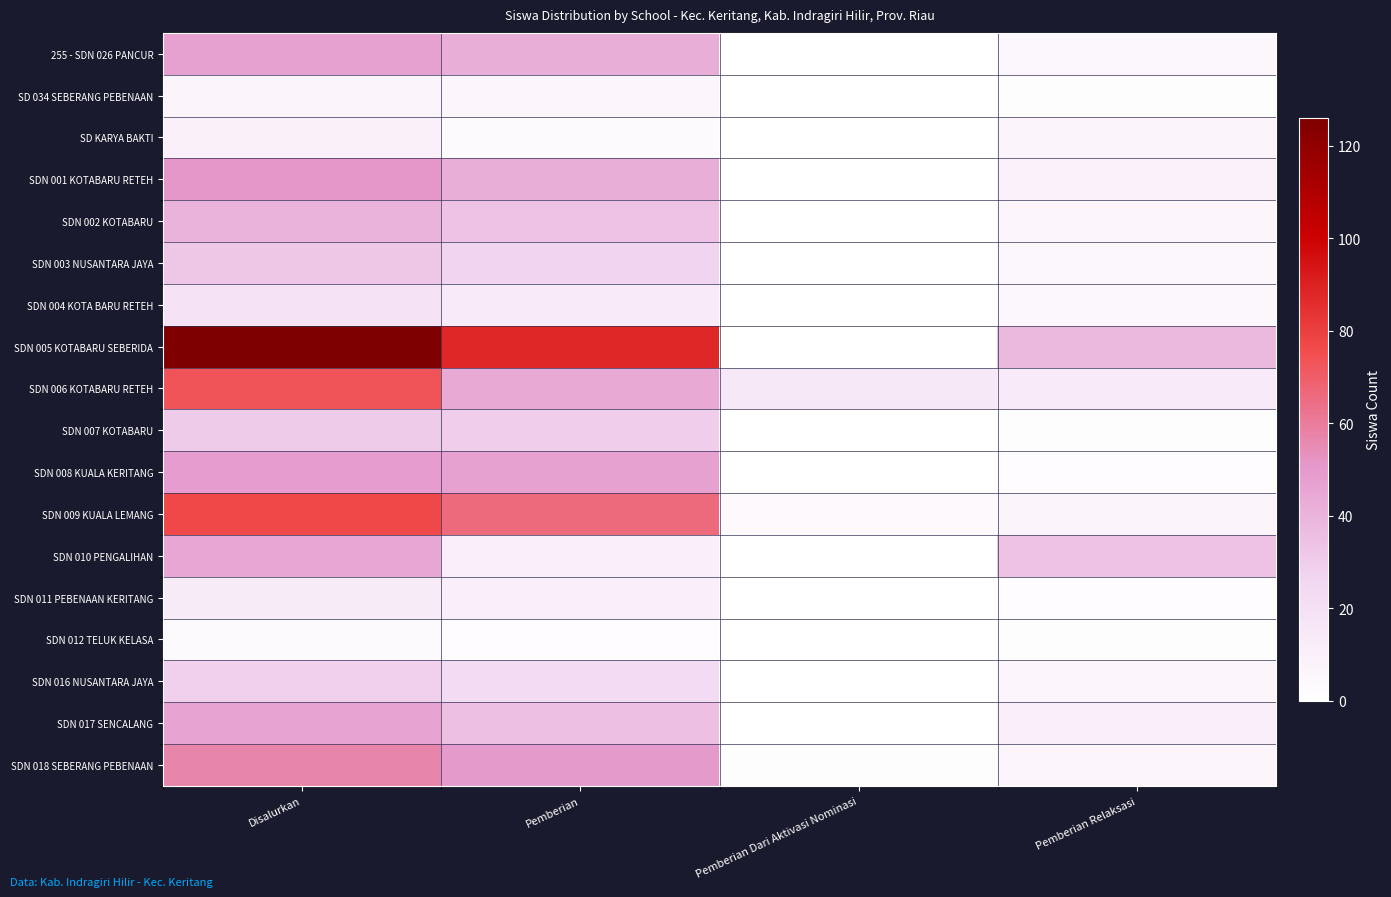

Rank the series at Disalurkan from highest to lowest value.

SDN 005 KOTABARU SEBERIDA, SDN 009 KUALA LEMANG, SDN 006 KOTABARU RETEH, SDN 018 SEBERANG PEBENAAN, SDN 001 KOTABARU RETEH, SDN 008 KUALA KERITANG, 255 - SDN 026 PANCUR, SDN 017 SENCALANG, SDN 010 PENGALIHAN, SDN 002 KOTABARU, SDN 003 NUSANTARA JAYA, SDN 007 KOTABARU, SDN 016 NUSANTARA JAYA, SDN 004 KOTA BARU RETEH, SDN 011 PEBENAAN KERITANG, SD KARYA BAKTI, SD 034 SEBERANG PEBENAAN, SDN 012 TELUK KELASA